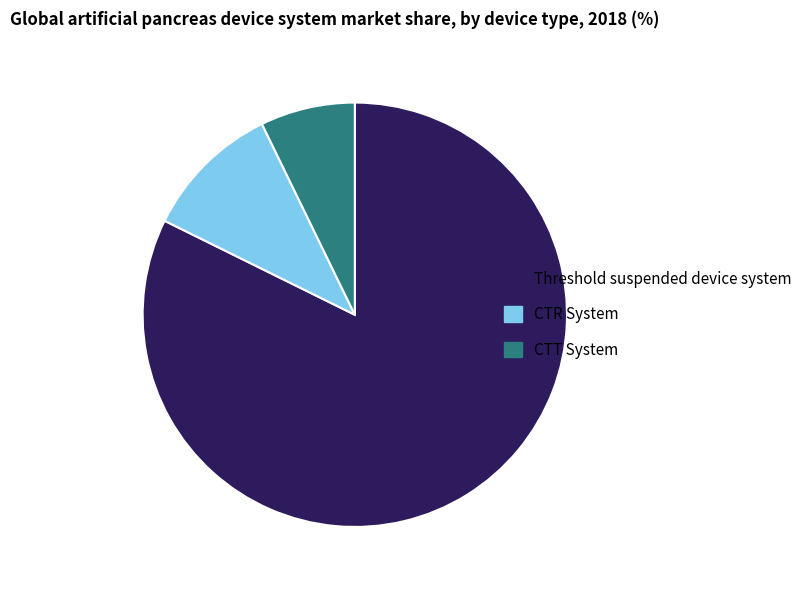

Rank the categories by value from highest to lowest.

Threshold suspended device system, CTR System, CTT System